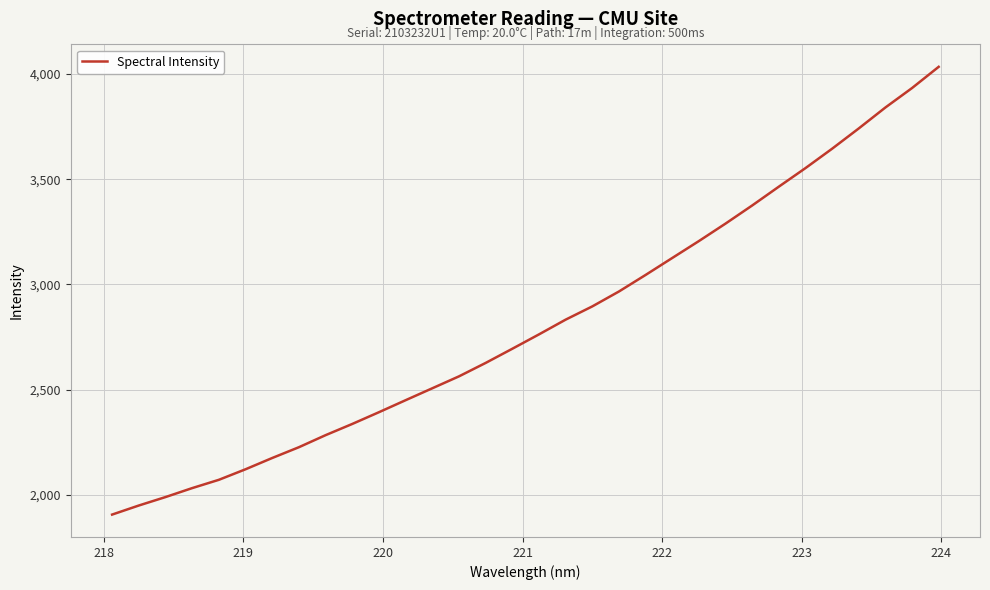

What is the difference between the second highest and minimum values?

2027.3